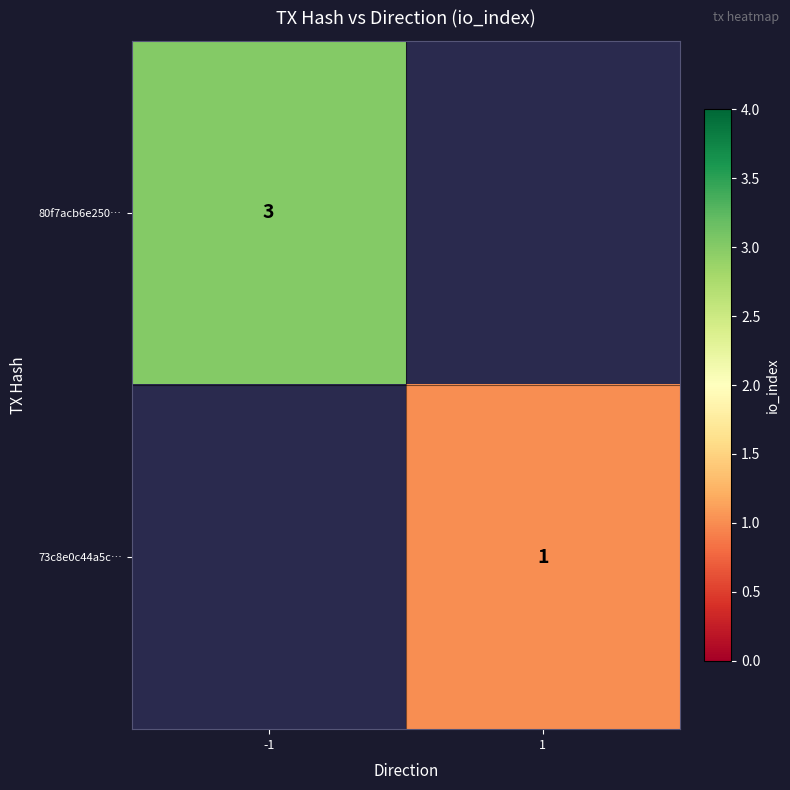

True or false: 80f7acb6e250… has a value of 3 at -1.

True